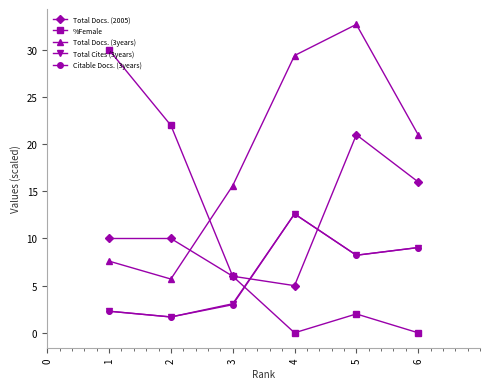

At which label does Total Docs. (2005) reach its peak?

5